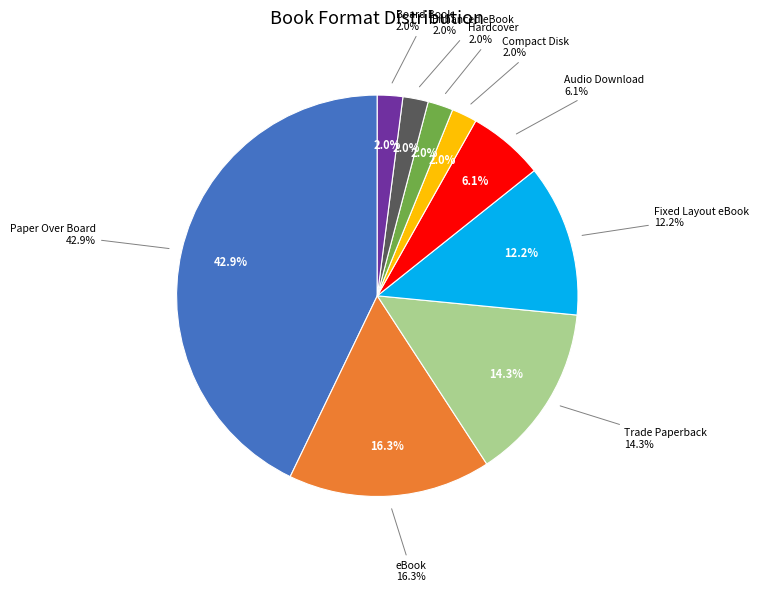

What is the change in value from Fixed Layout eBook to Enhanced eBook?

-5